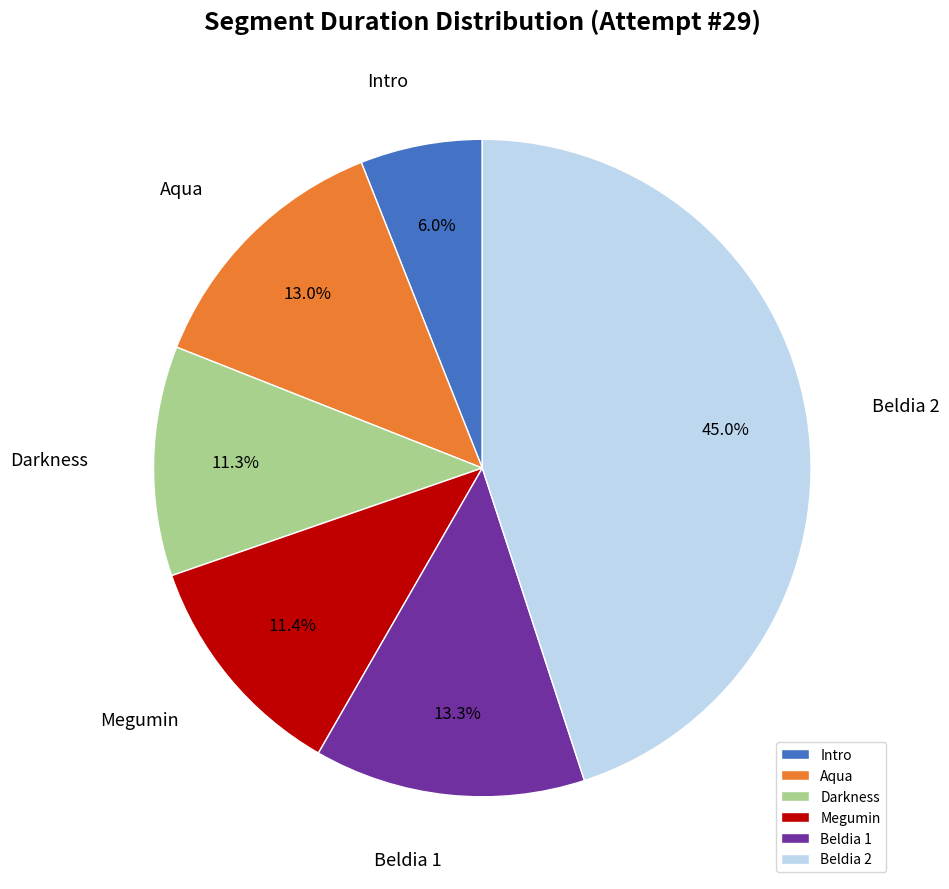

Count the number of slices in the pie.

6